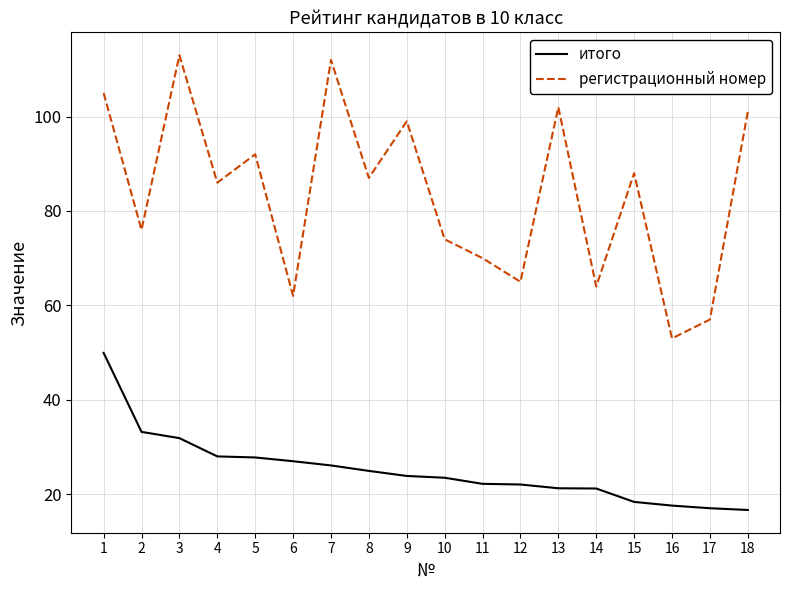

True or false: регистрационный номер and итого cross at least once.

False